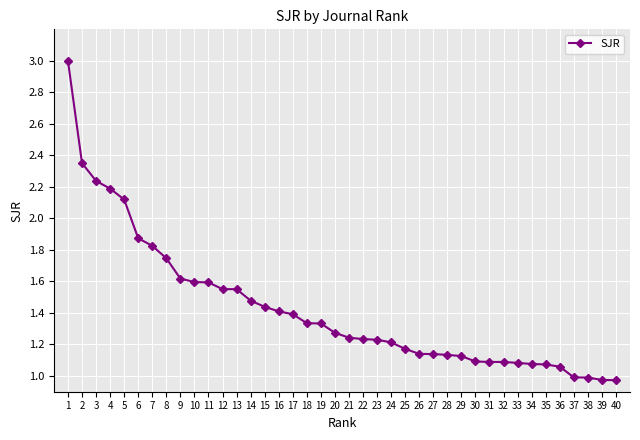

What is the maximum value shown in the chart?

3.0